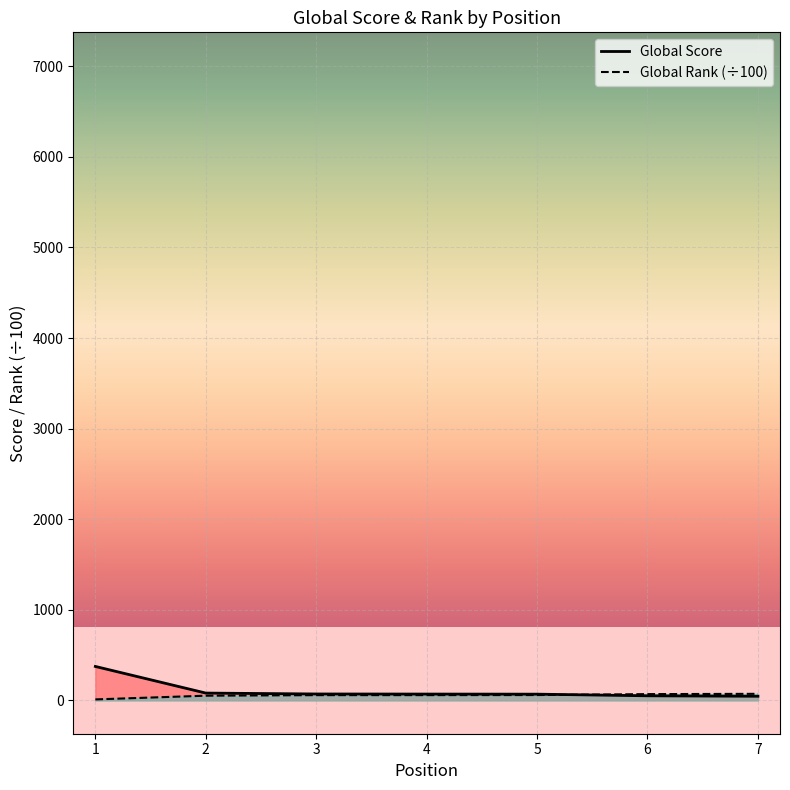

List the series in order of their peak value, highest first.

Global Score, Global Rank (÷100)